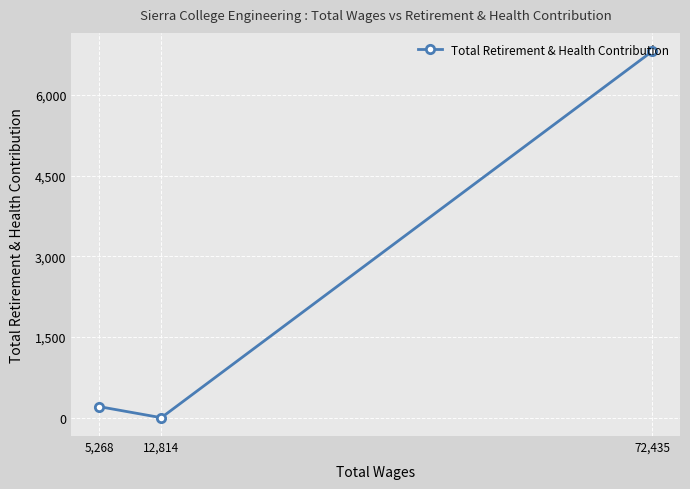

Which category has the lowest value across all series?

12,814